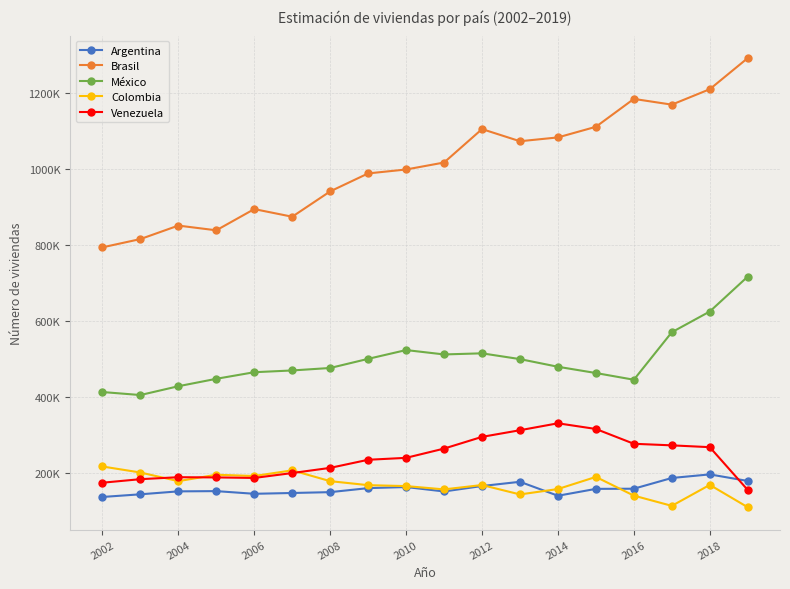

Is this an area chart (filled region under the line)?

No